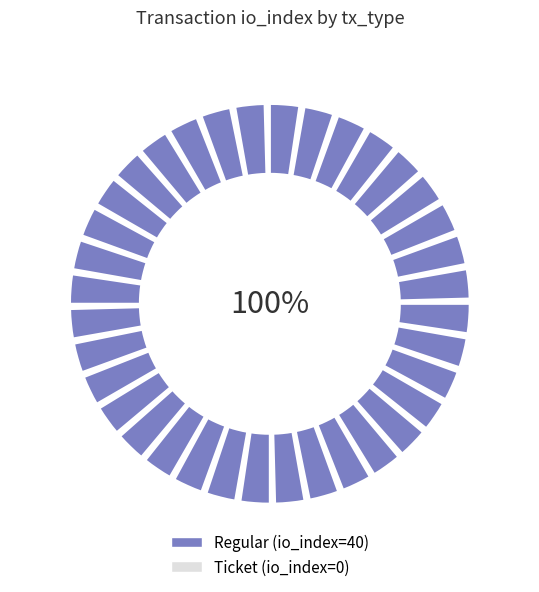

Combined, what portion of the pie is Regular and Ticket?

100.0%